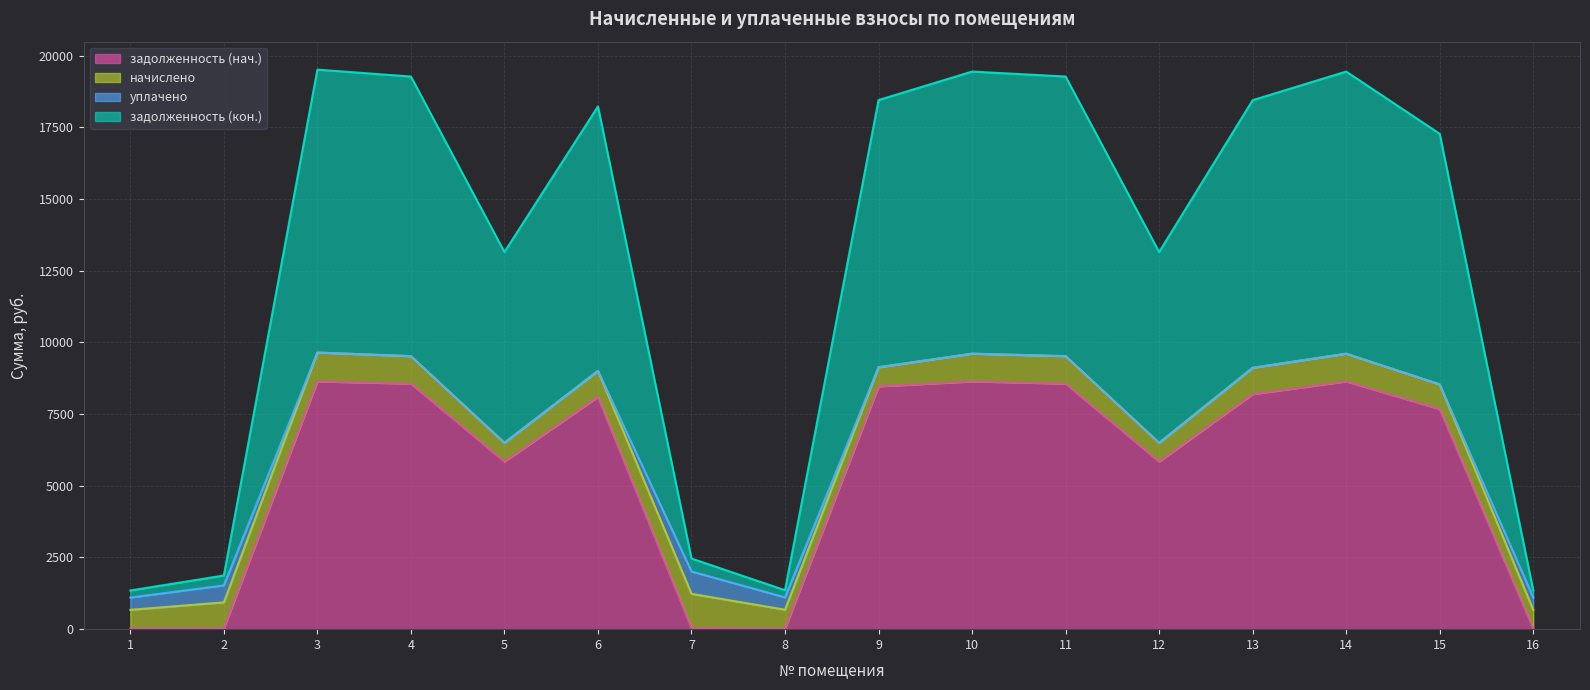

Is the value of задолженность (кон.) at 3 greater than the value of задолженность (нач.) at 10?

Yes